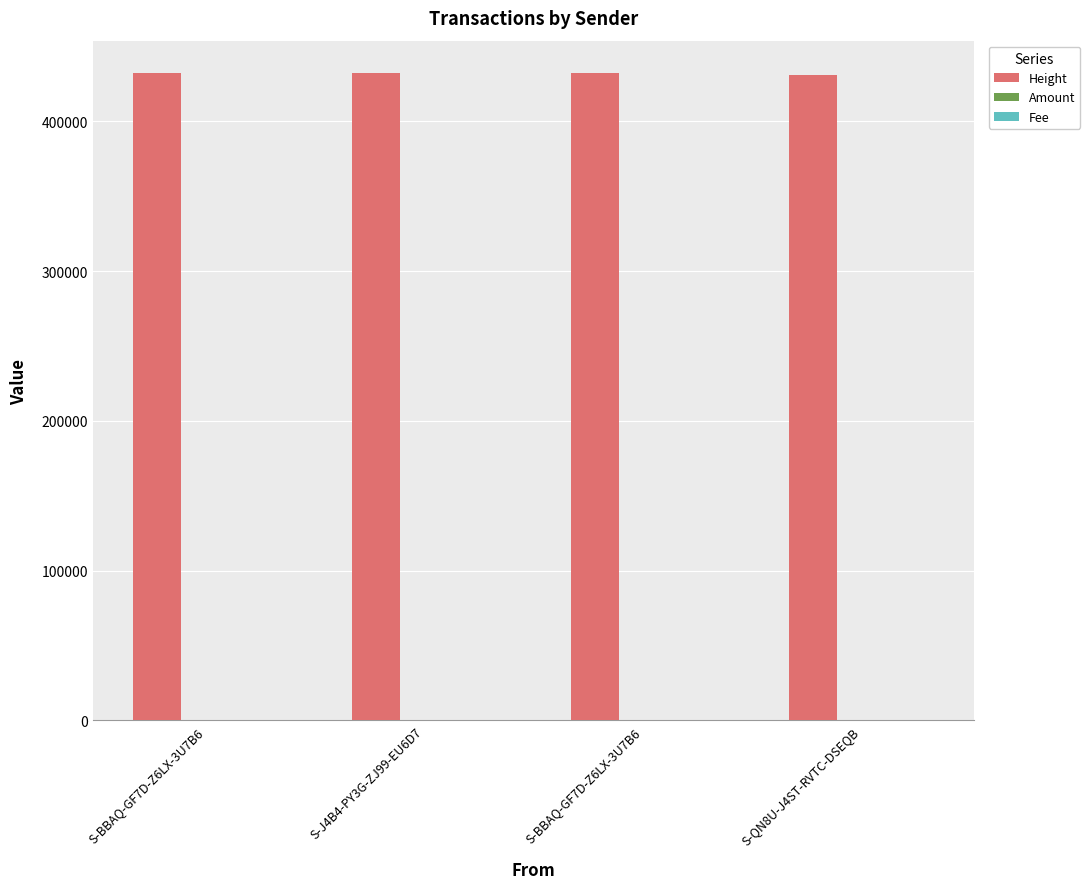

True or false: Amount has a value of 1 at S-BBAQ-GF7D-Z6LX-3U7B6.

True